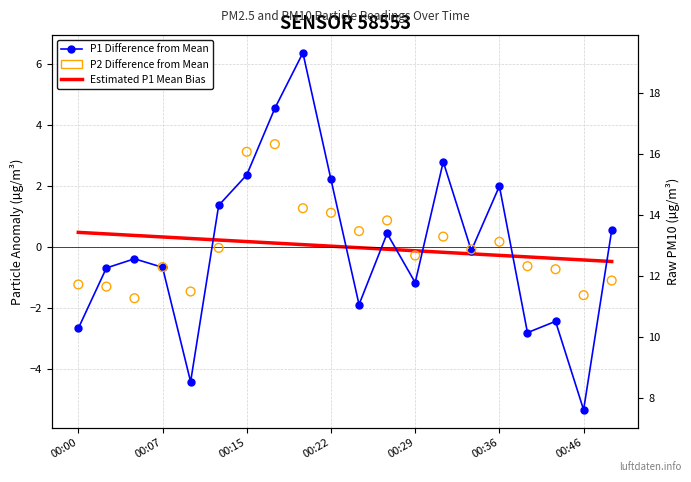

Which series reaches the minimum Y coordinate?

P1 Difference from Mean